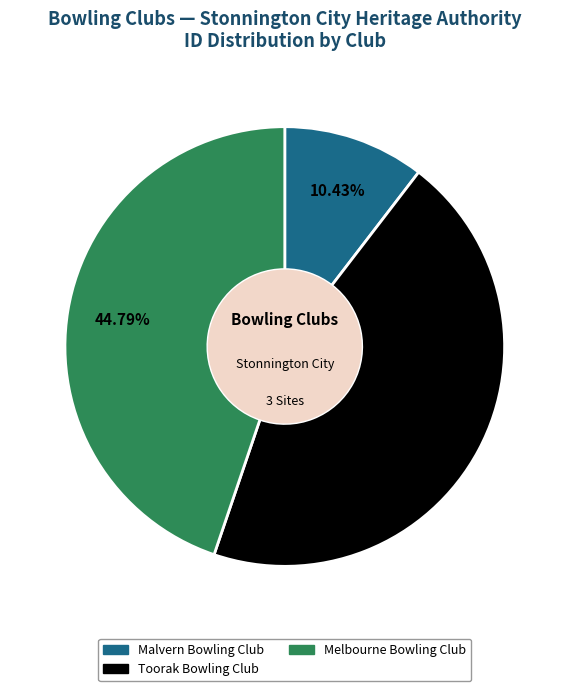

What percentage is the Toorak Bowling Club slice, to the nearest percent?

45%